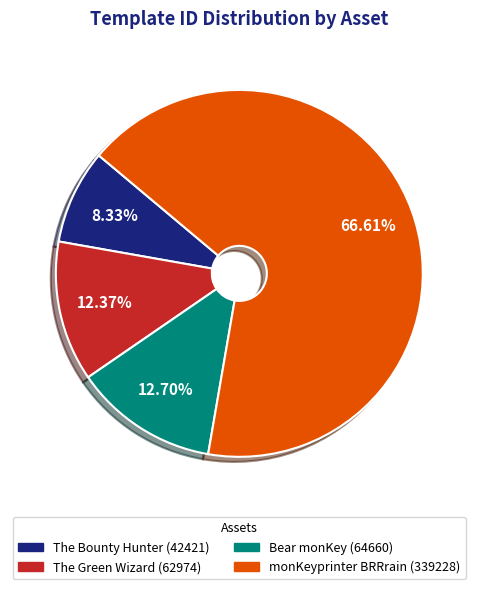

What is the largest slice in the pie chart?

monKeyprinter BRRrain